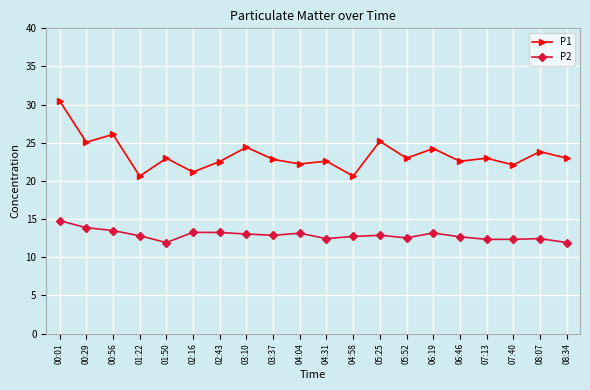

What is the sum of all P1 values?

468.6